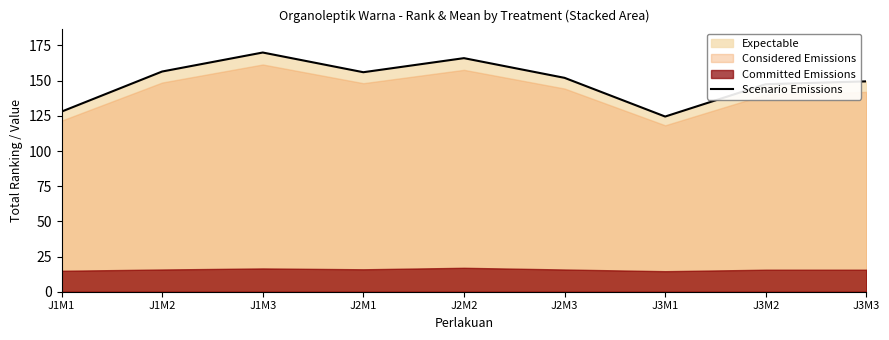

How many interior local valleys (lower than both neighbors) does the data have?

2